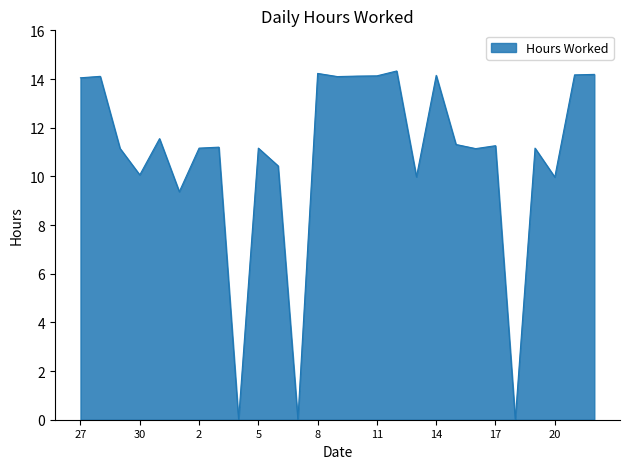

What is the greatest value displayed?

14.3